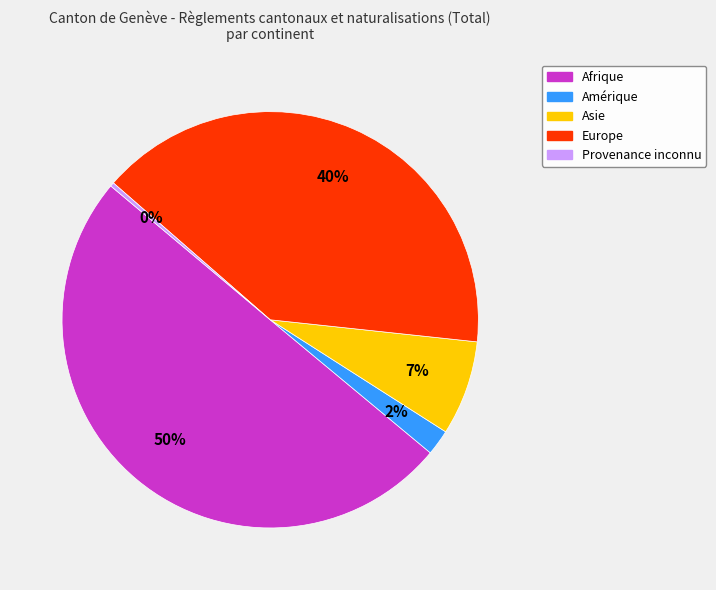

Rank the categories by value from highest to lowest.

Afrique, Europe, Asie, Amérique, Provenance inconnu